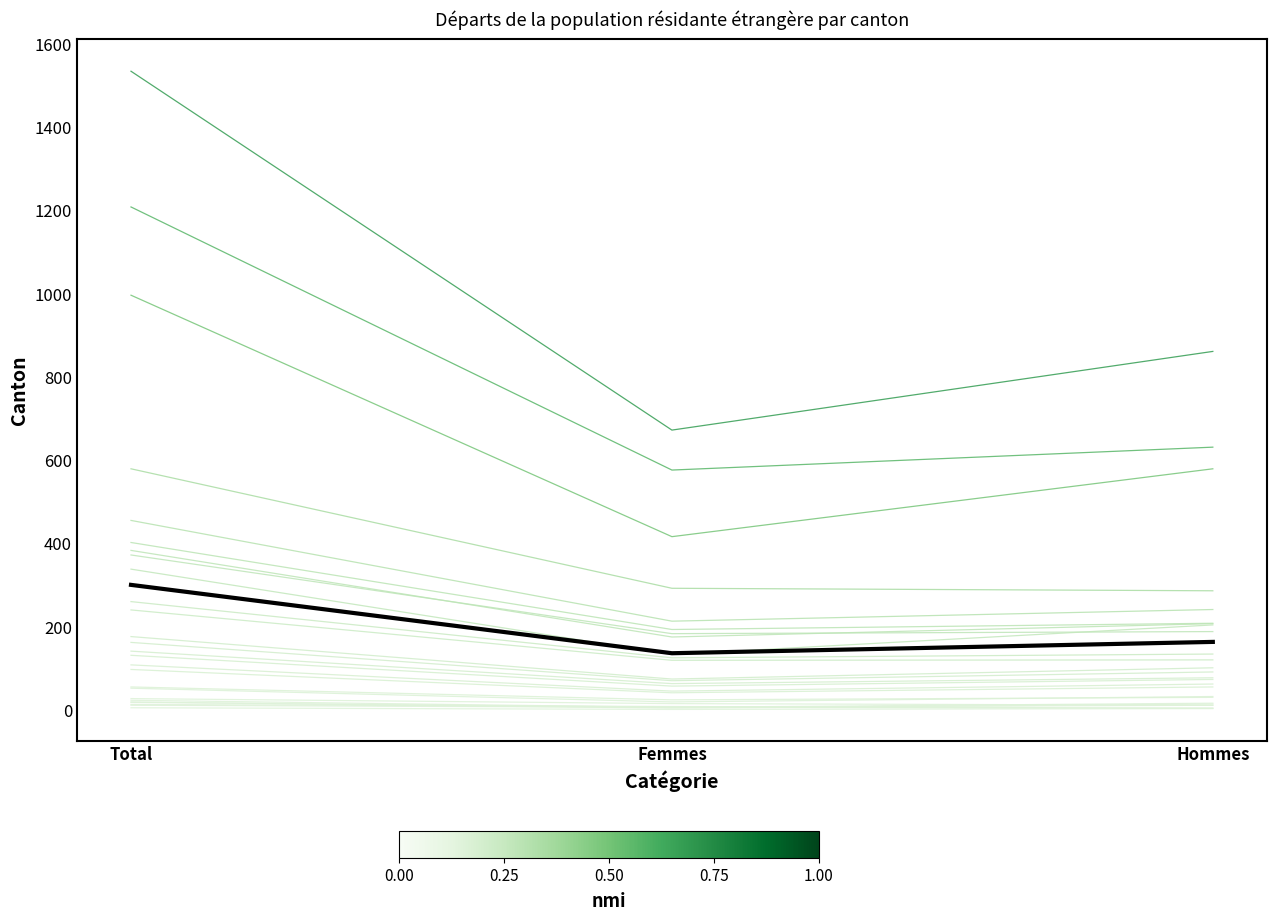

The value of Neuchâtel at Total is 109. True or false?

True